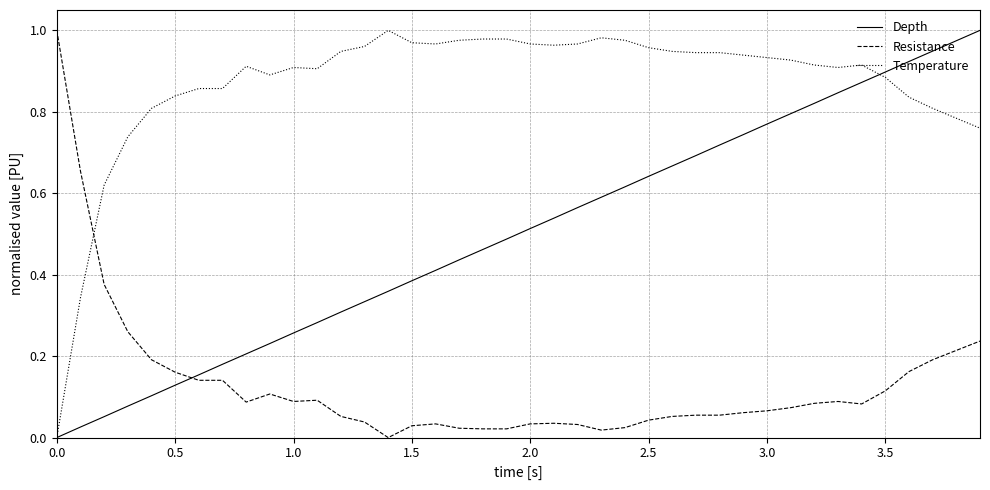

List the series in order of their overall mean, lowest first.

Resistance, Depth, Temperature